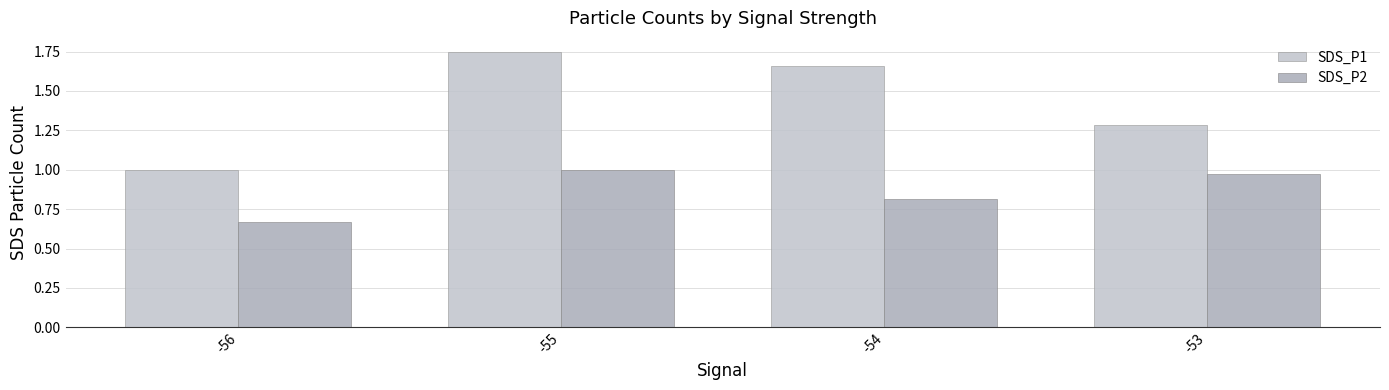

Is it true that SDS_P1 equals 1.3 at -56?

False